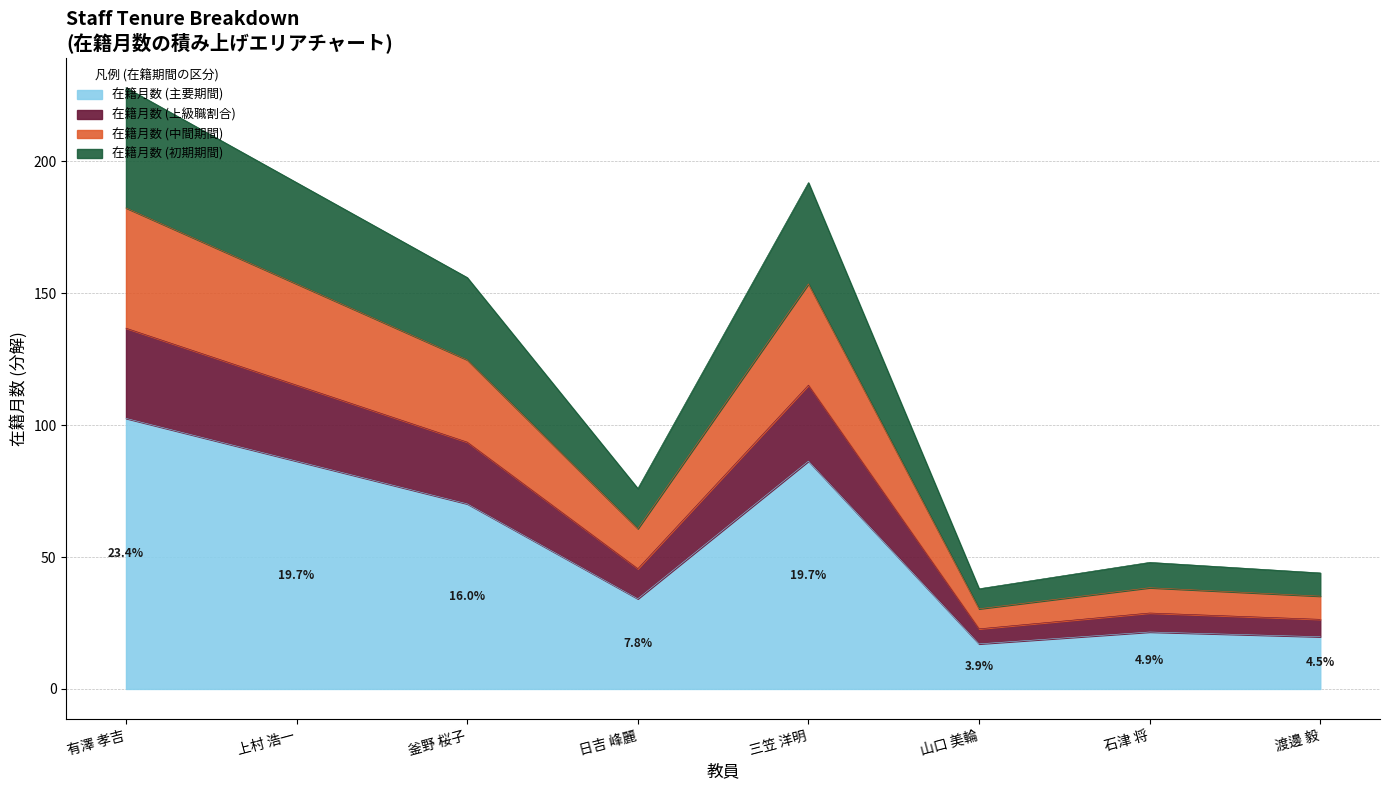

The value of 在籍月数 at 258176 is 67. True or false?

False